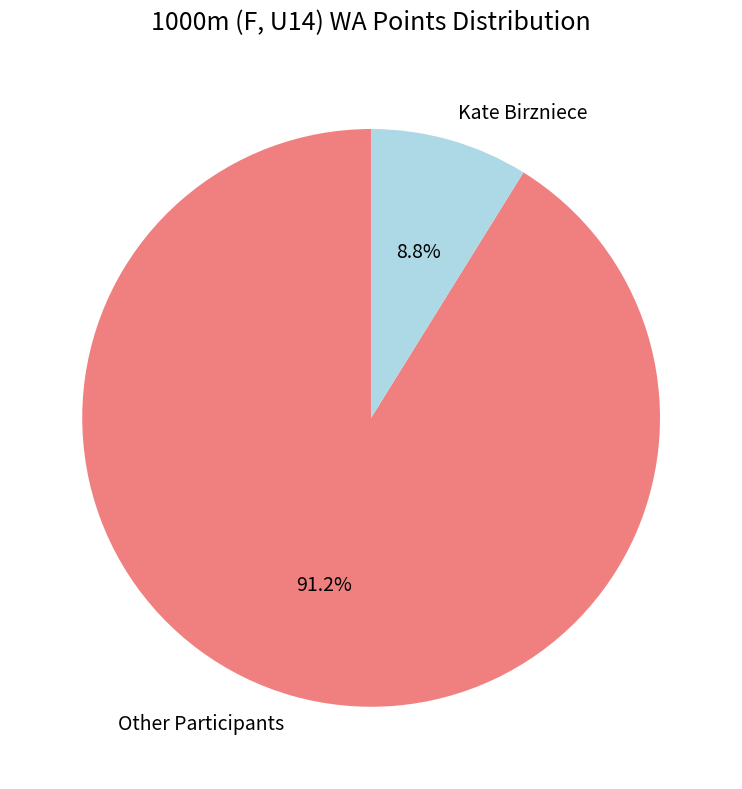

Is there a majority slice in this chart?

Yes